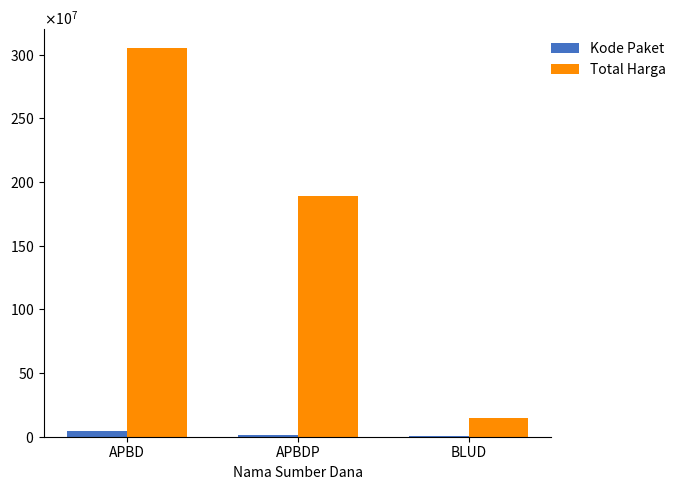

At how many categories does at least one series exceed 2802942698?

1